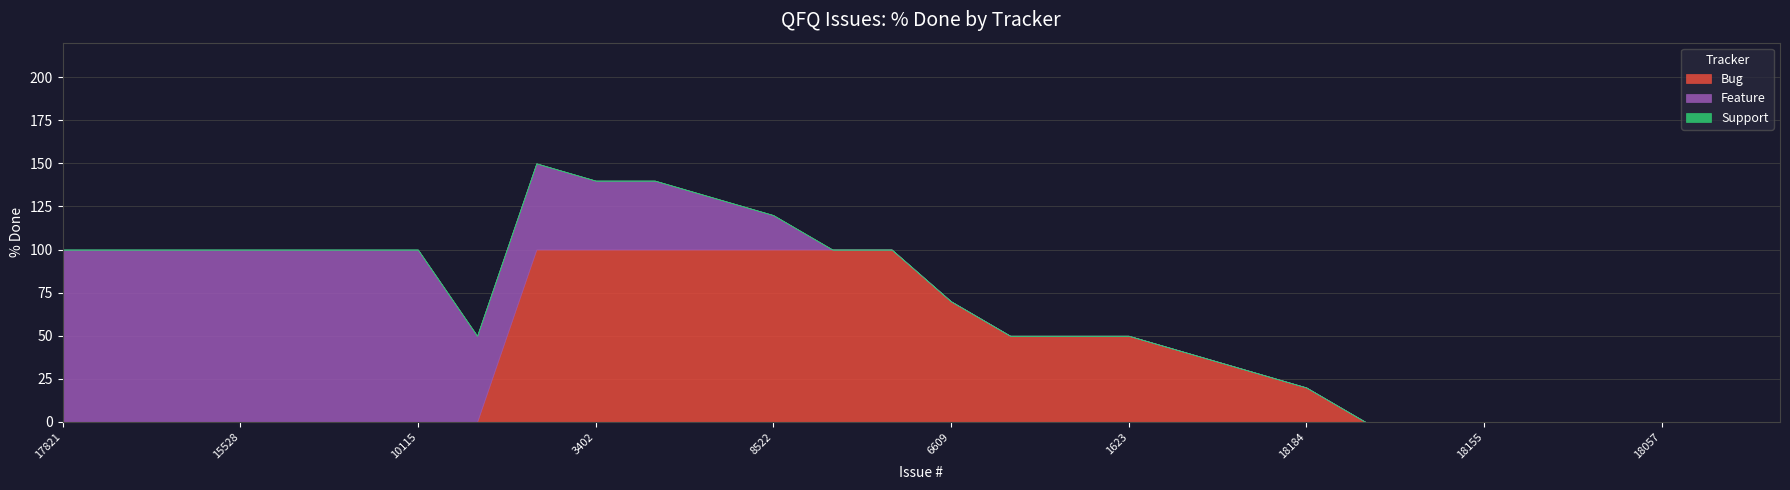

What is the difference between the maximum and minimum values in the Feature series?

100